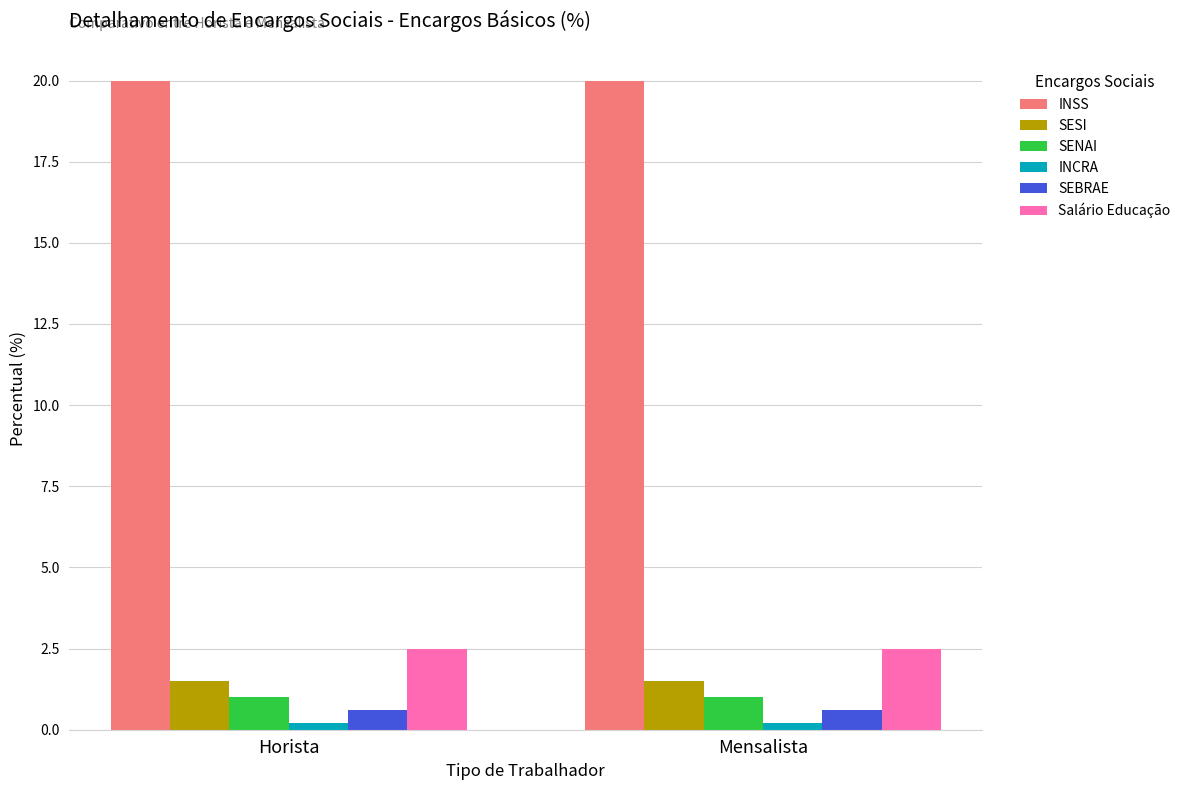

What is the total value across all series at Horista?

25.8